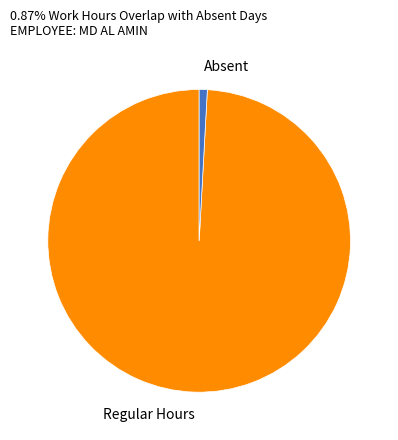

Combined, do Regular Hours and Absent account for over 50%?

Yes